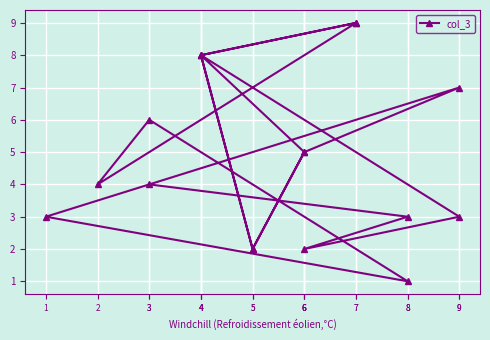

At which category does the chart reach its peak across all series?

7